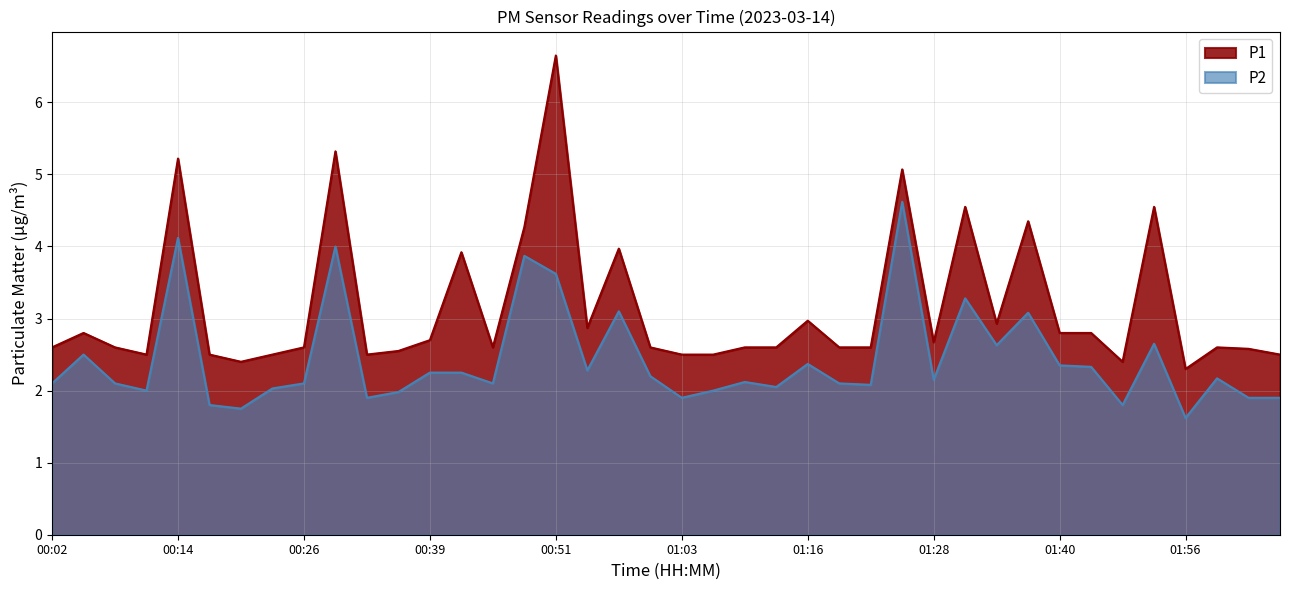

Rank the series by their maximum value, from lowest to highest.

P2, P1